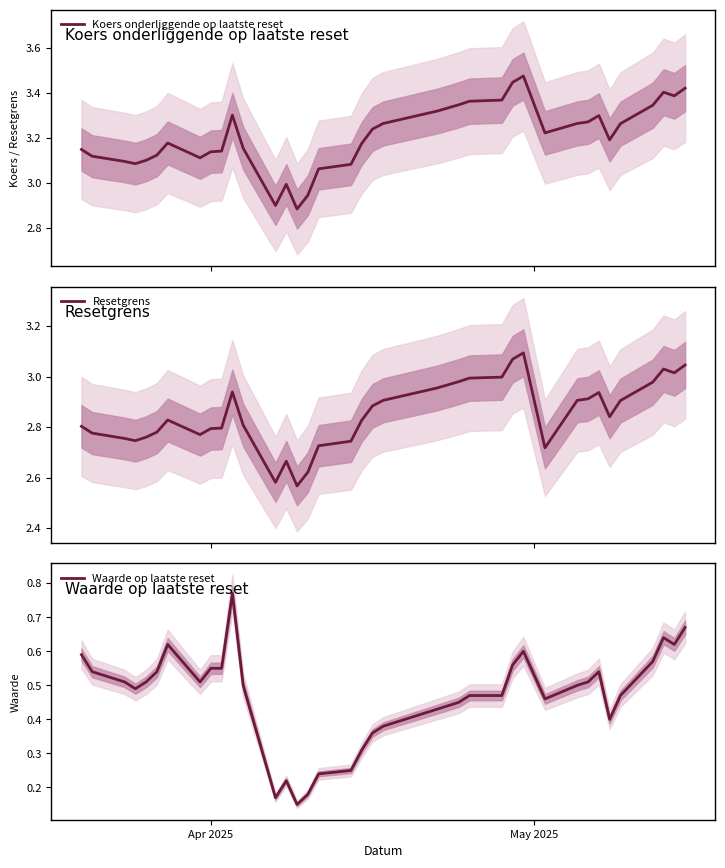

What is the minimum value for Waarde op laatste reset?

0.1